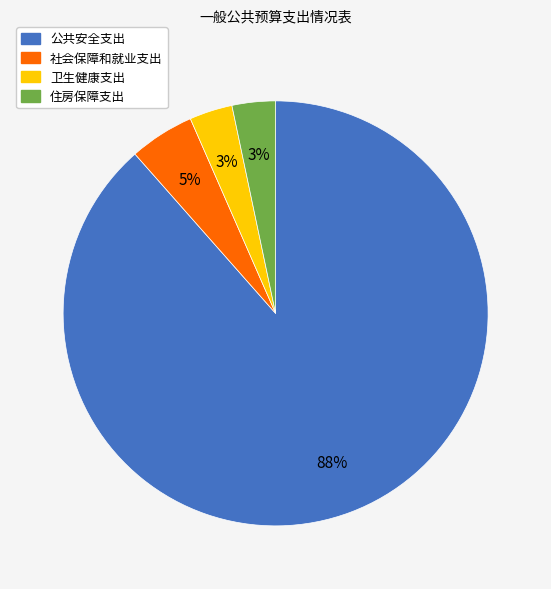

Is it true that 公共安全支出 is 99% of the pie?

False